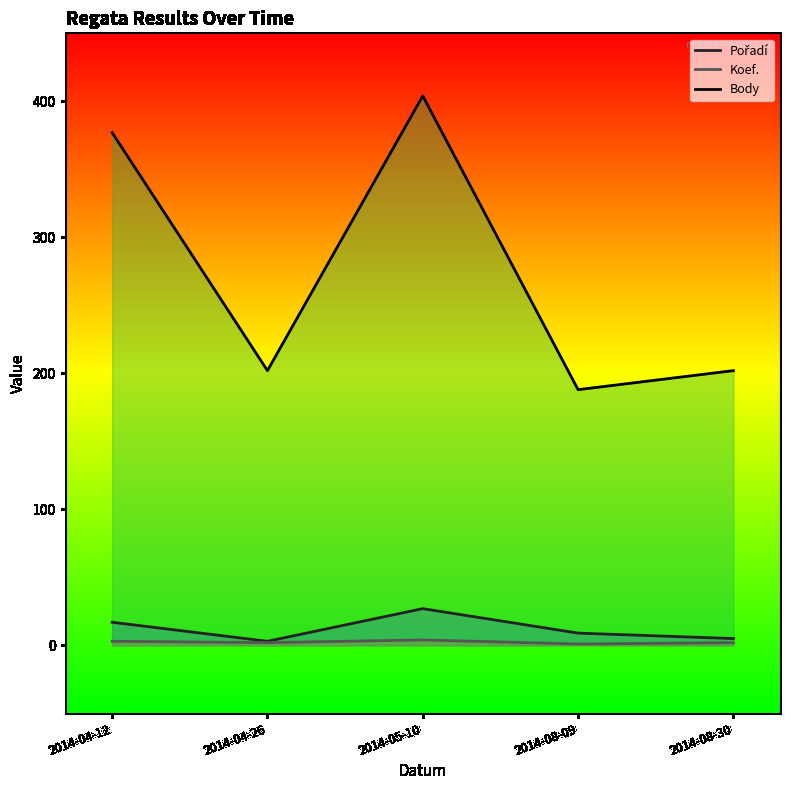

What is the label of the 4th point from the right?

2014-04-26